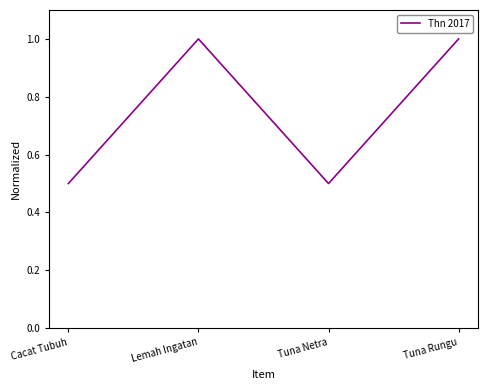

Reading left to right, what are all the values shown in this chart?

0.5	1.0	0.5	1.0